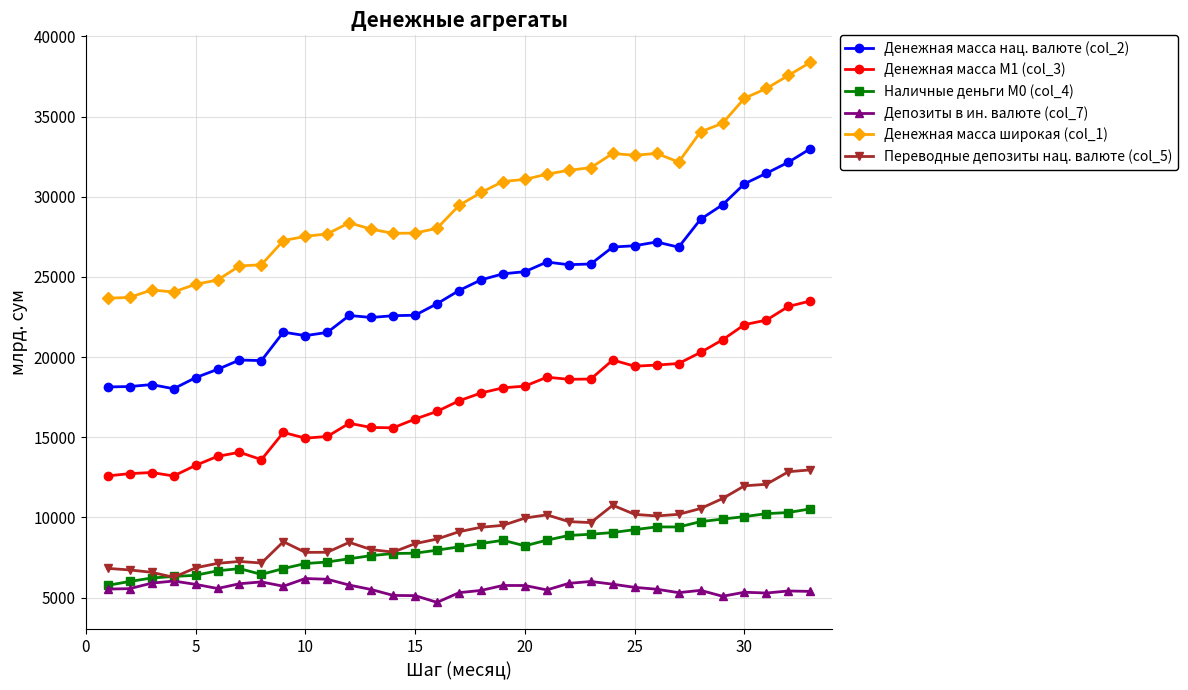

Rank the series by their maximum value, from highest to lowest.

Денежная масса широкая (col_1), Денежная масса нац. валюте (col_2), Денежная масса M1 (col_3), Переводные депозиты нац. валюте (col_5), Наличные деньги M0 (col_4), Депозиты в ин. валюте (col_7)